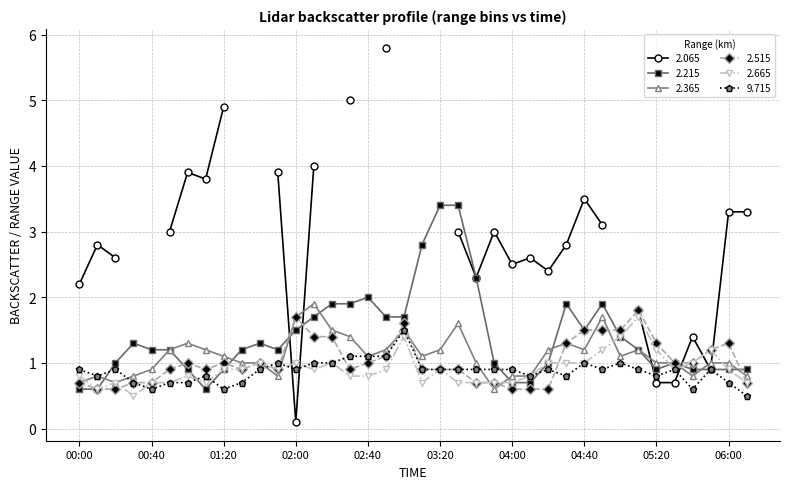

What is the maximum value for 9.715?

1.5